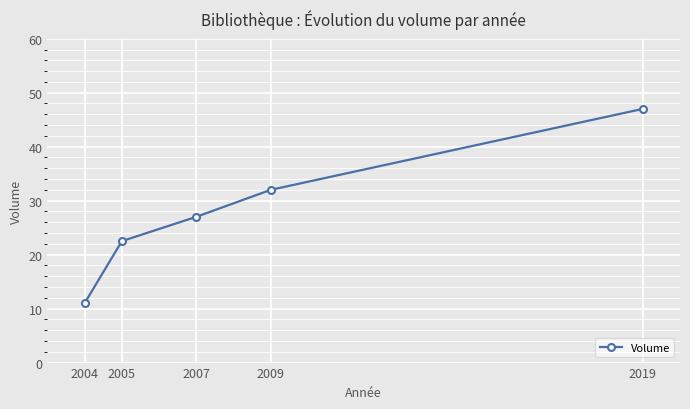

List the labels in order of value, largest first.

2019, 2009, 2007, 2005, 2004